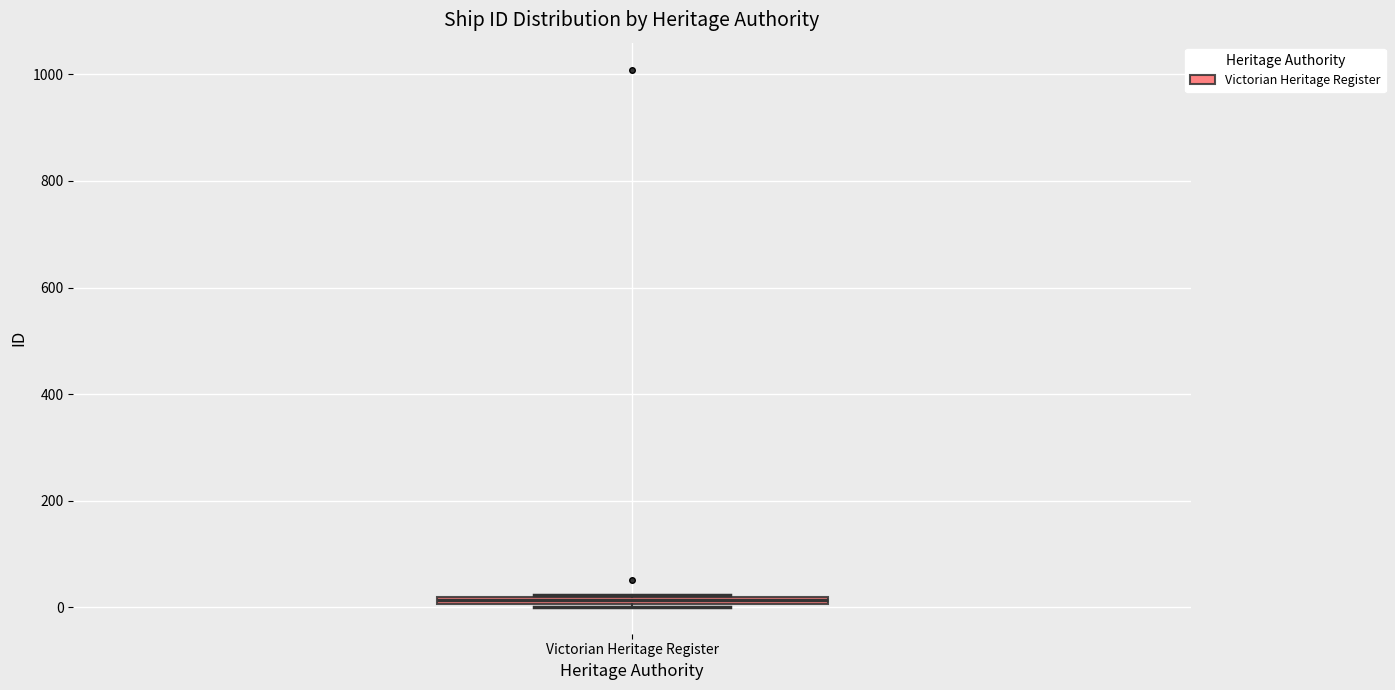

Where is the upper edge of the box for Victorian Heritage Register on the y-axis? The values are not printed on the chart, so give them approximately, as read against the axis.

20